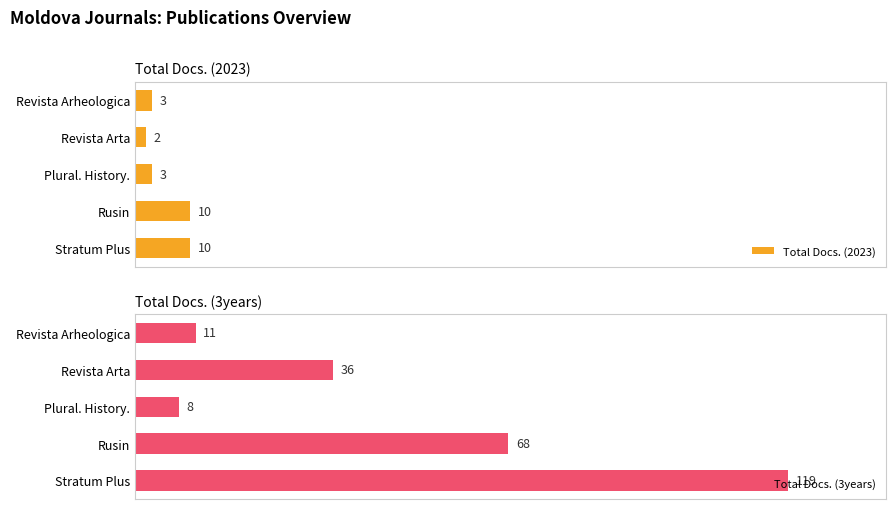

Which series has the largest total across all categories?

Total Docs. (3years)